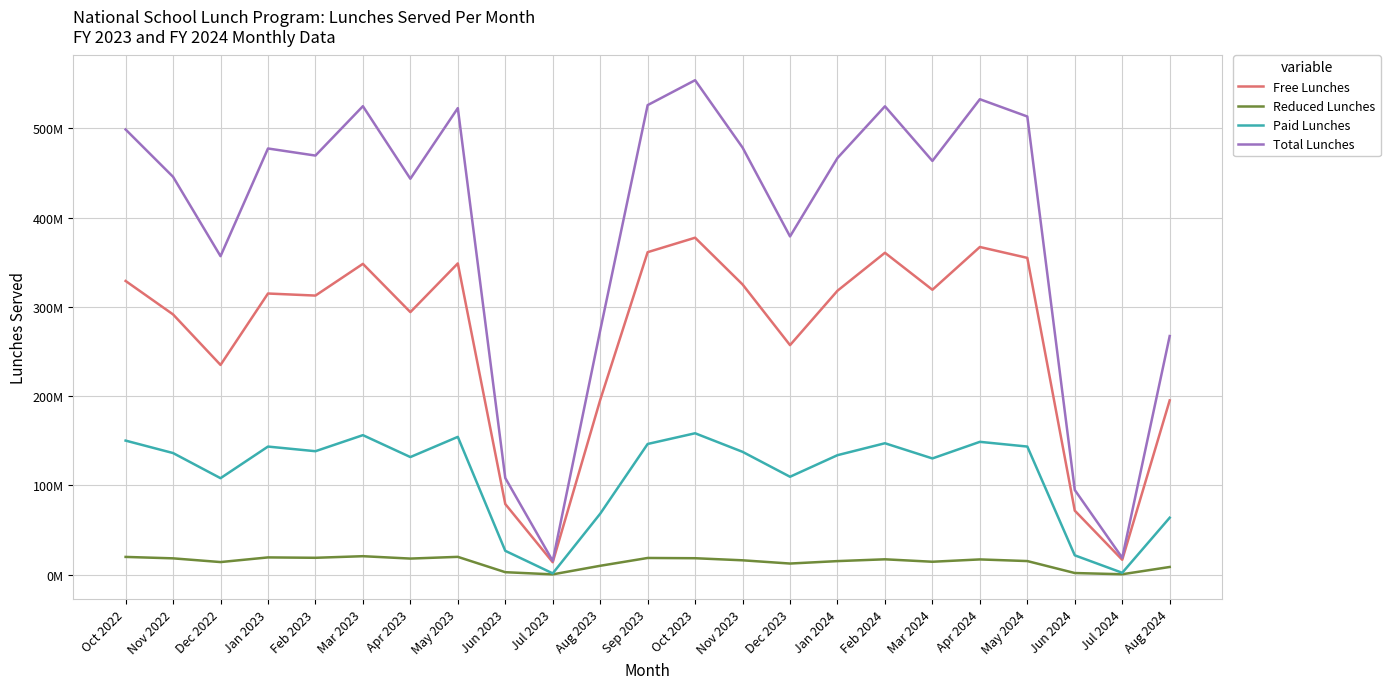

What is the label of the 5th point from the right?

Apr 2024